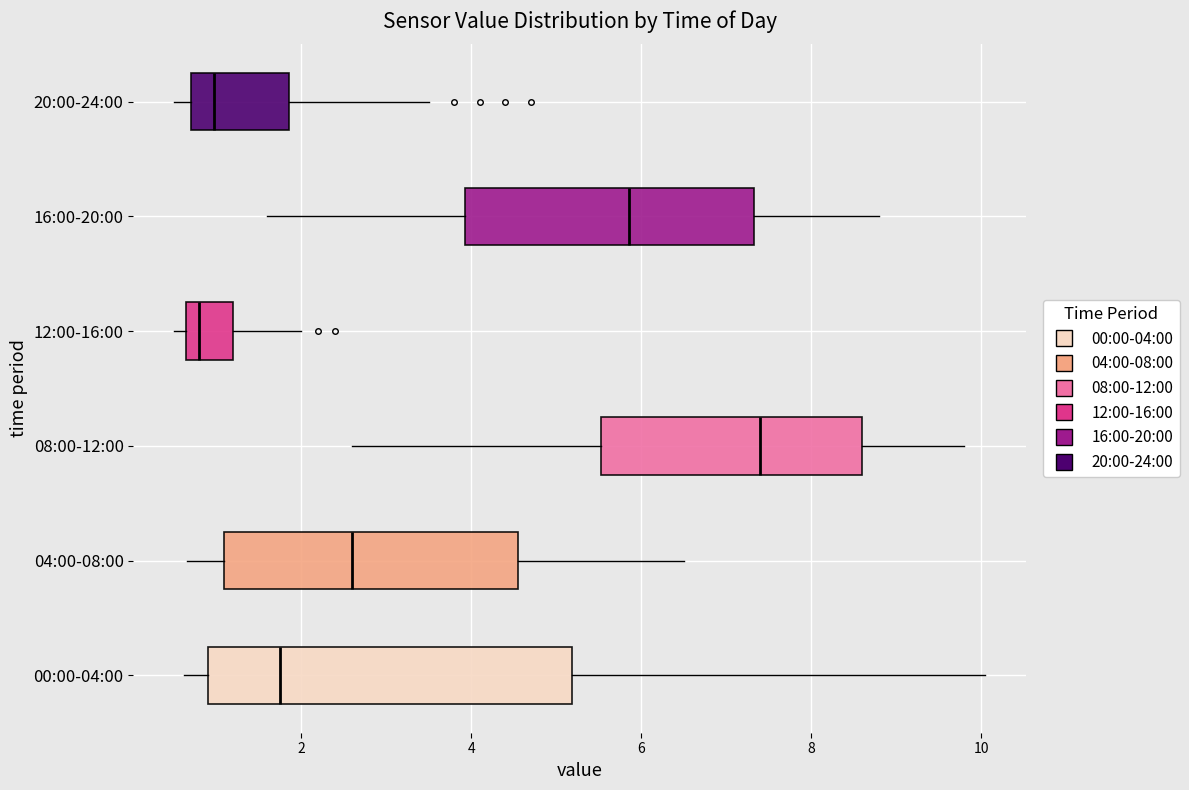

Reading bottom to top, read every box against the x-axis: the position of its median line, the range the box covers, and the ends of its whiskers. The values are not printed on the chart, so give them approximately, as read against the axis.

00:00-04:00: median 1.8, box 0.8 to 5.2, whiskers 0.6 to 10.0
04:00-08:00: median 2.6, box 1.0 to 4.6, whiskers 0.6 to 6.6
08:00-12:00: median 7.4, box 5.6 to 8.6, whiskers 2.6 to 9.8
12:00-16:00: median 0.8, box 0.6 to 1.2, whiskers 0.6 (just left of the box's left edge) to 2.0
16:00-20:00: median 5.8, box 4.0 to 7.4, whiskers 1.6 to 8.8
20:00-24:00: median 1.0, box 0.8 to 1.8, whiskers 0.6 to 3.6